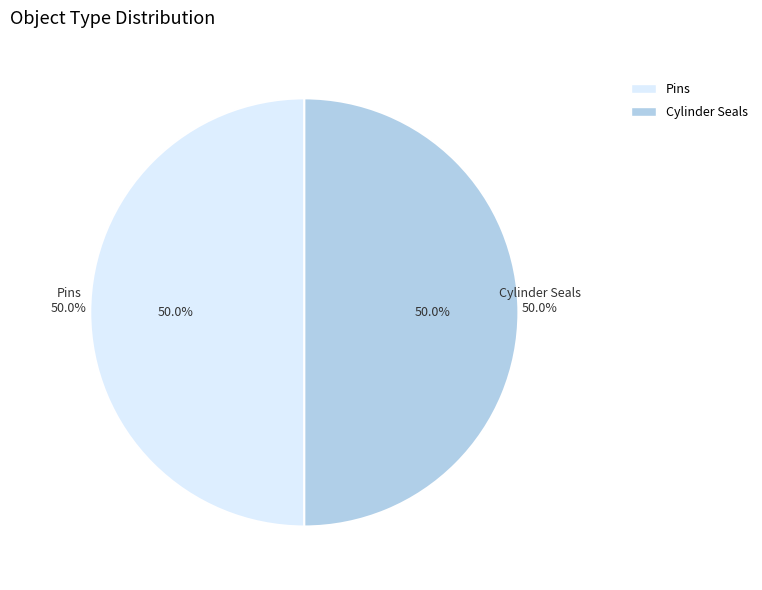

Is it true that Cylinder Seals is 42% of the pie?

False